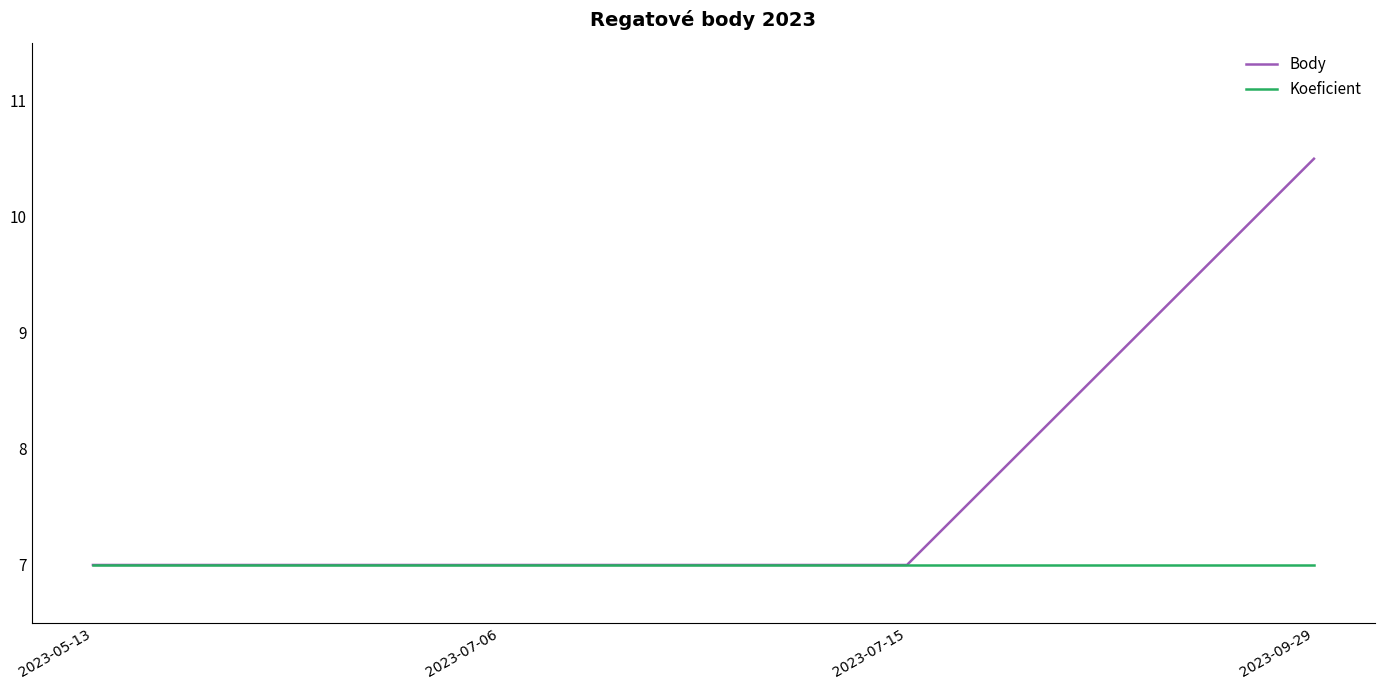

Reading right to left, list all the values displayed in this chart.

Body: 10.5	7.0	7.0	7.0
Koeficient: 7.0	7.0	7.0	7.0